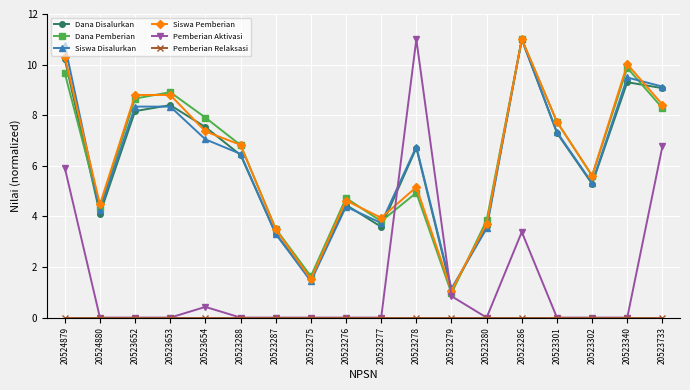

What is the total value across all series at 20523653?

34.4